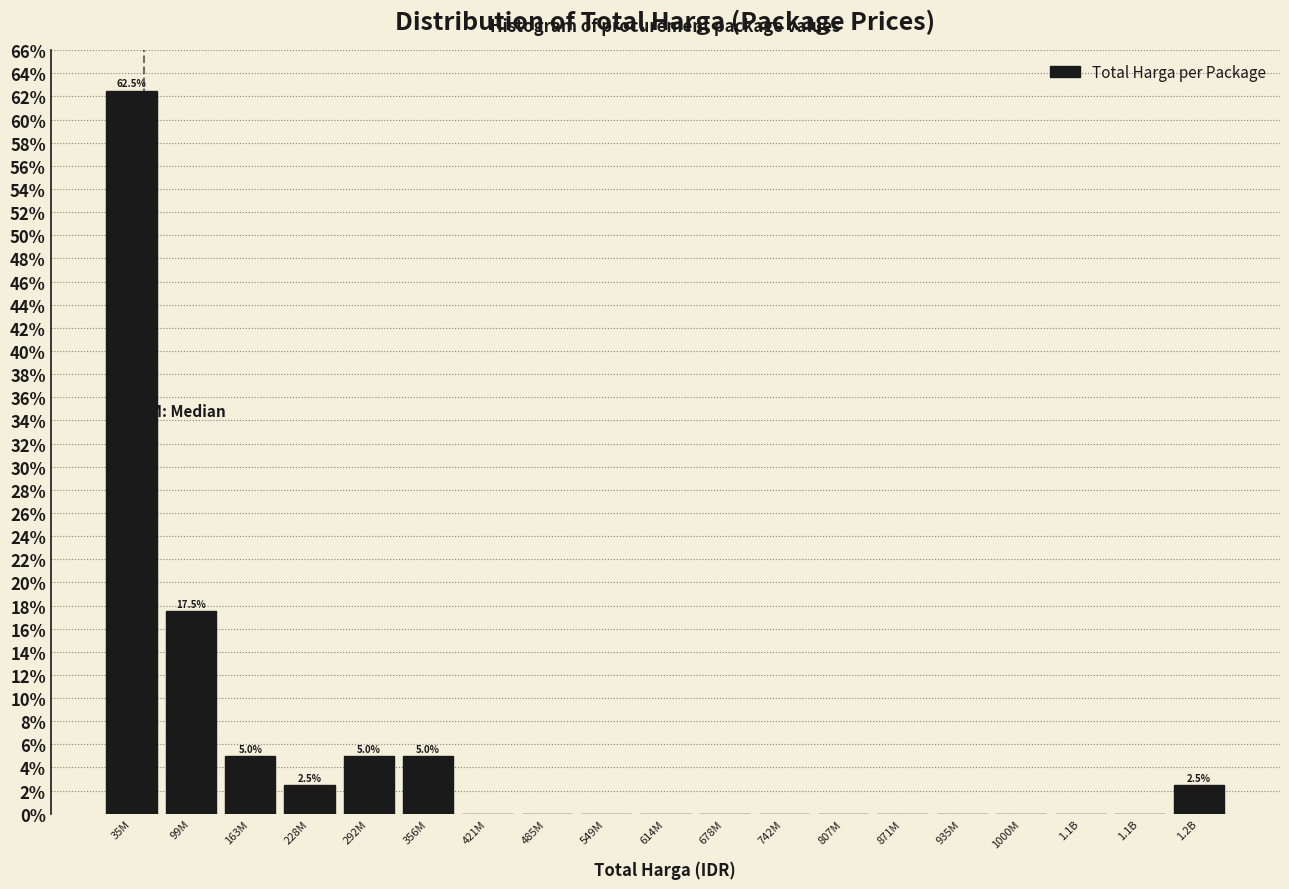

Count the number of data series in this chart.

1